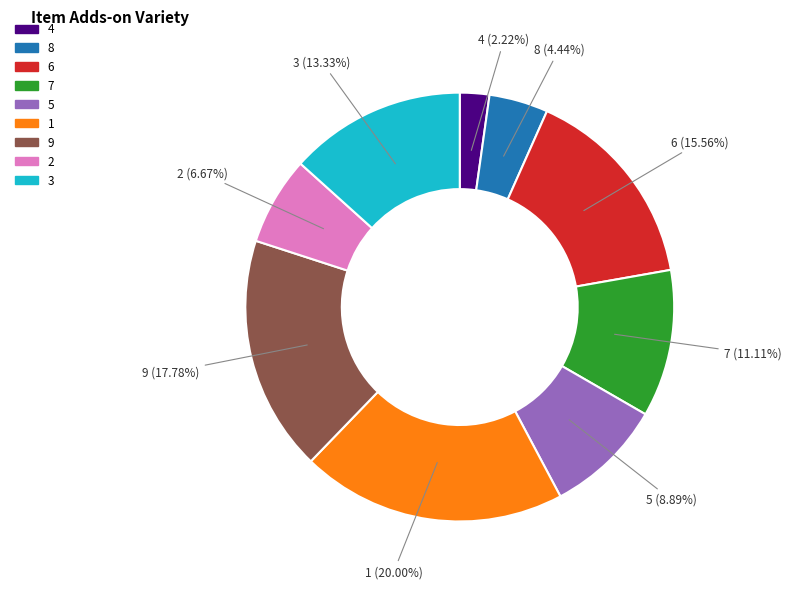

How many slices are in this pie chart?

9